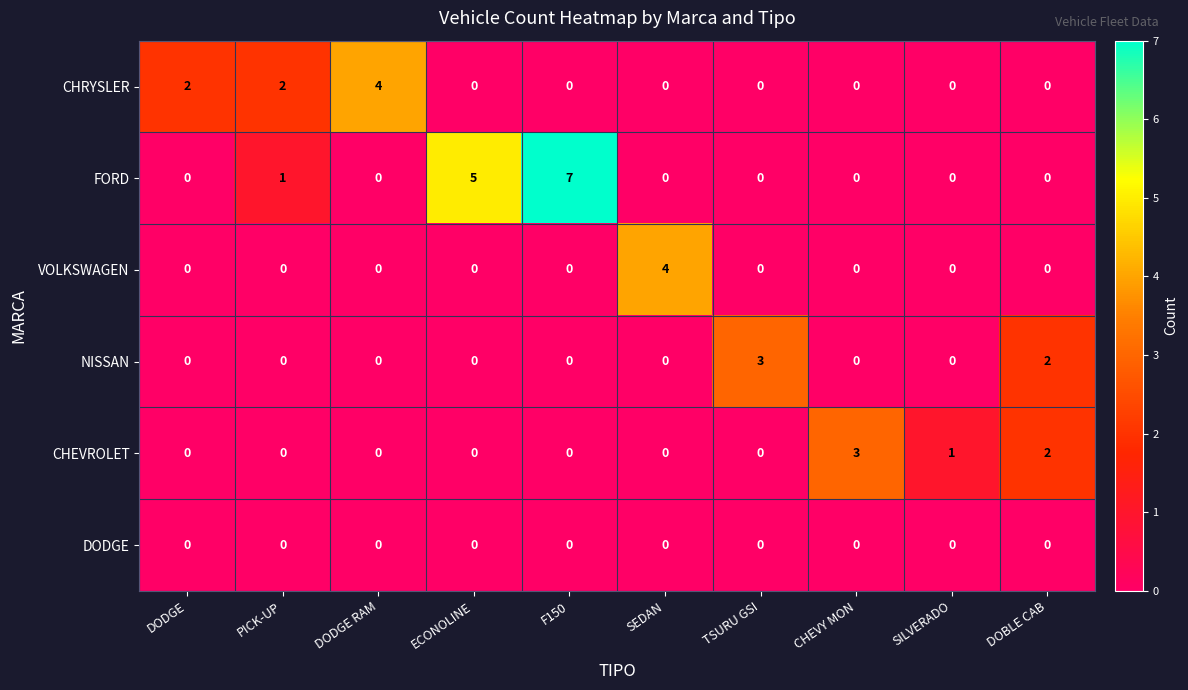

At which category does the chart reach its peak across all series?

F150